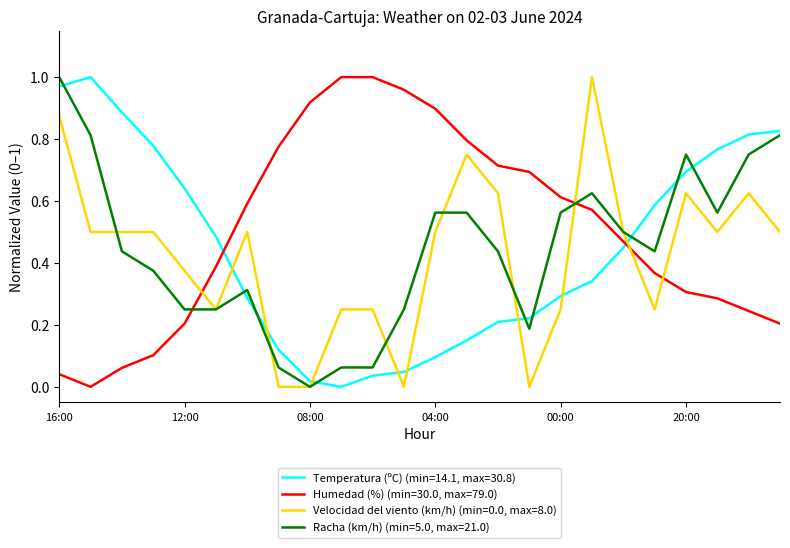

True or false: Humedad (%) (min=30.0, max=79.0) and Velocidad del viento (km/h) (min=0.0, max=8.0) intersect in this chart.

True